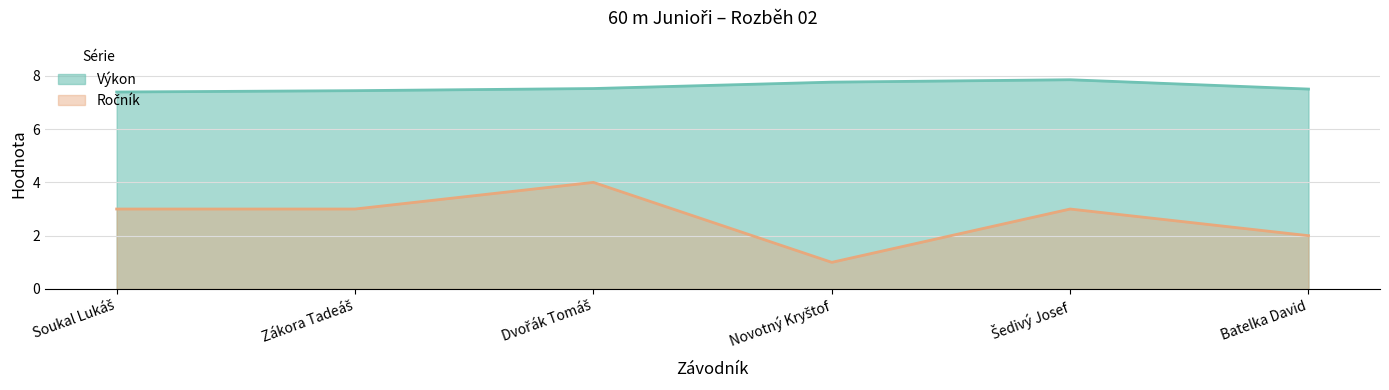

At which category is the sum across all series the highest?

Dvořák Tomáš